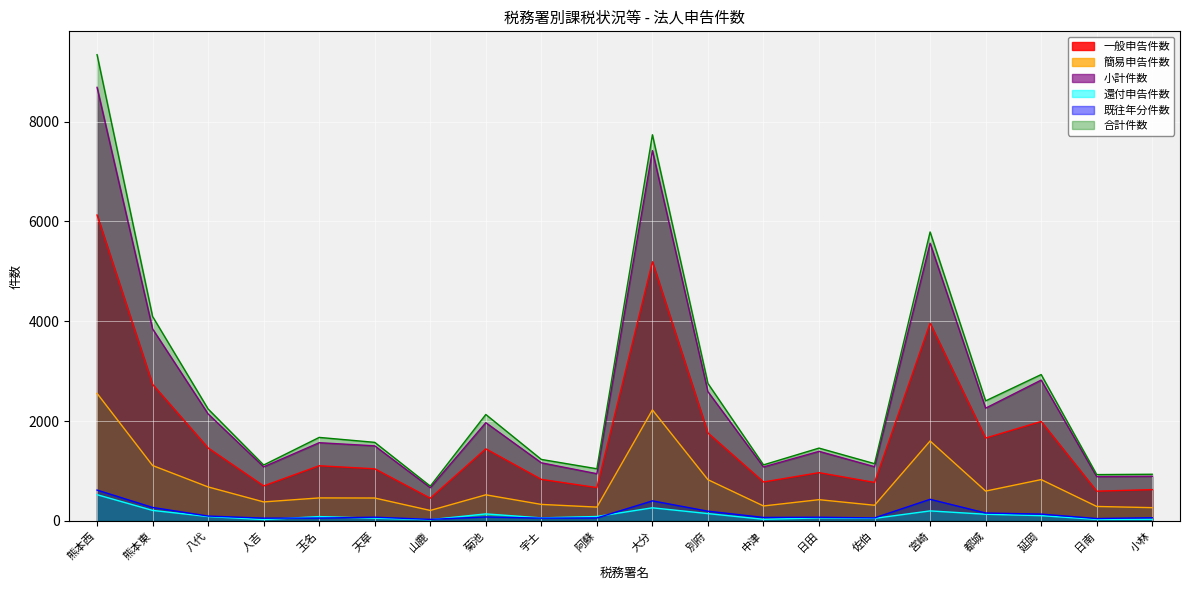

Which series changed the most between 別府 and 都城?

合計件数